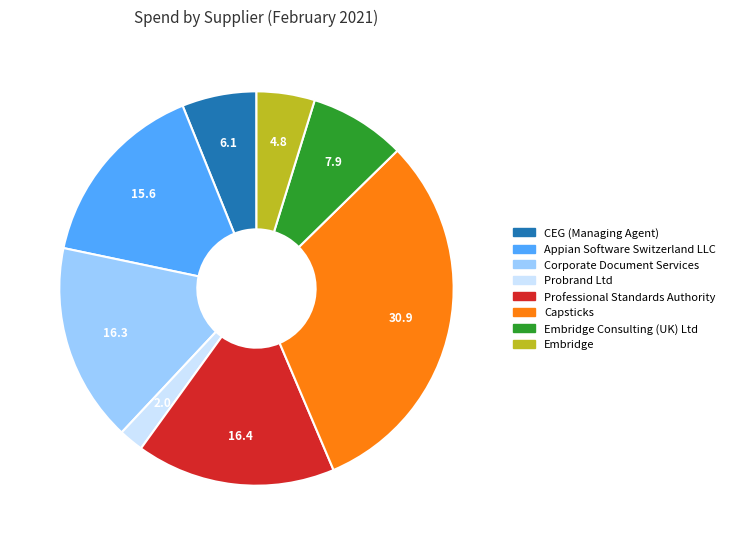

Does any single category account for the majority?

No